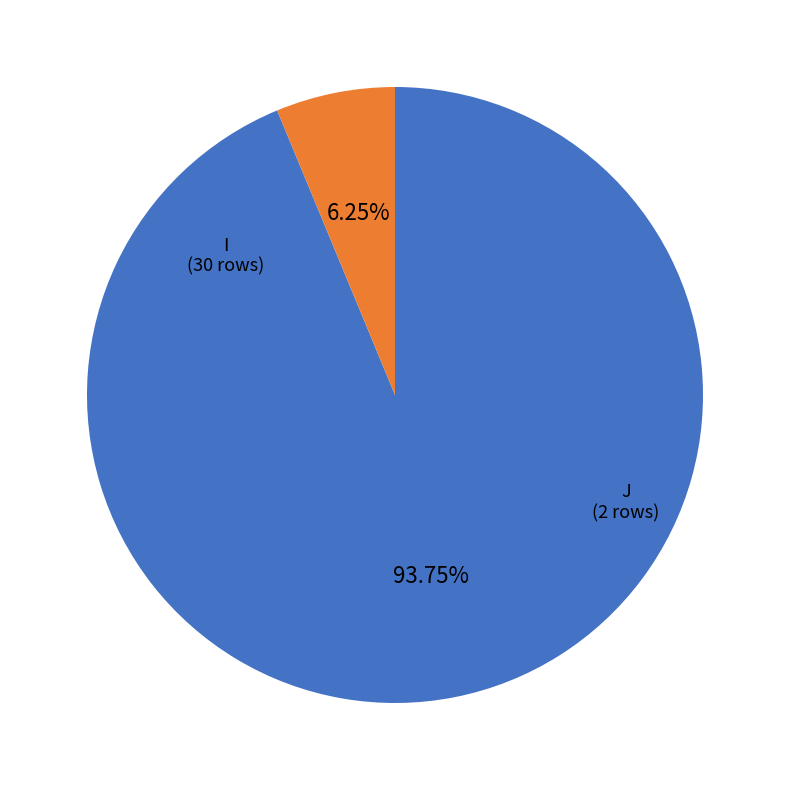

Is there any slice that represents more than half of the pie?

Yes